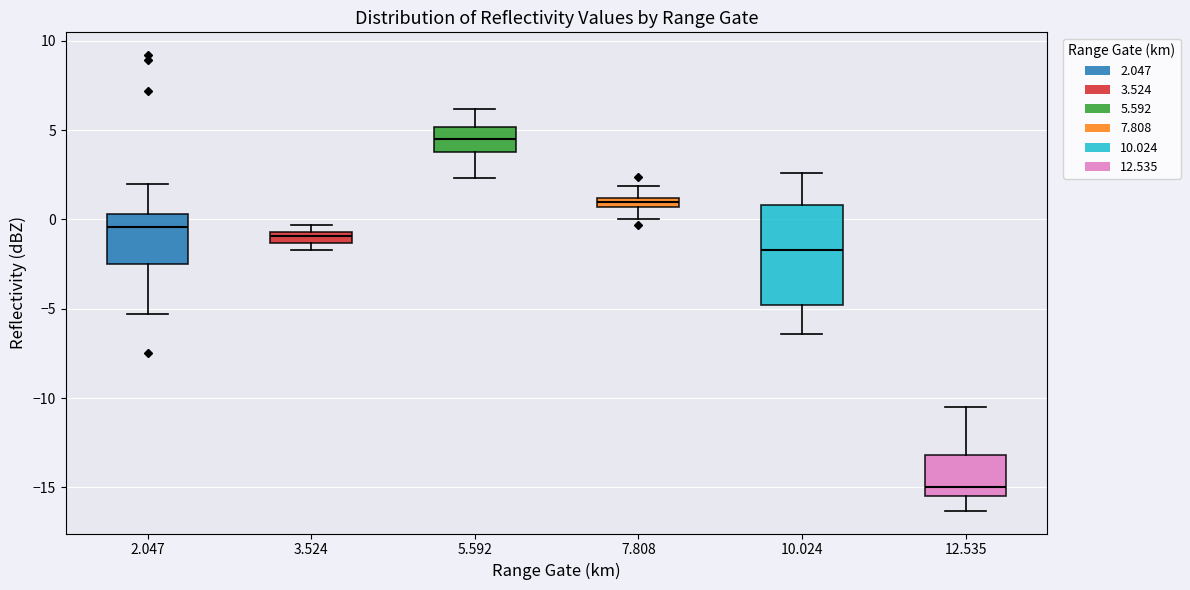

Comparing the boxes themselves (not the whiskers), which one is the tallest?

10.024